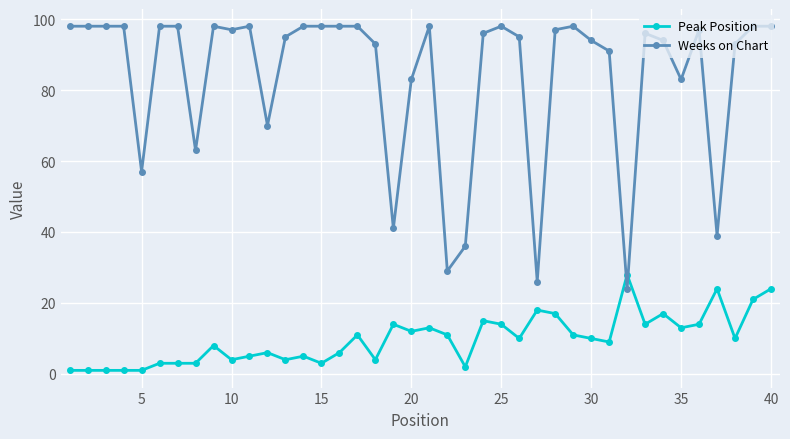

Which series has the widest spread of values?

Weeks on Chart